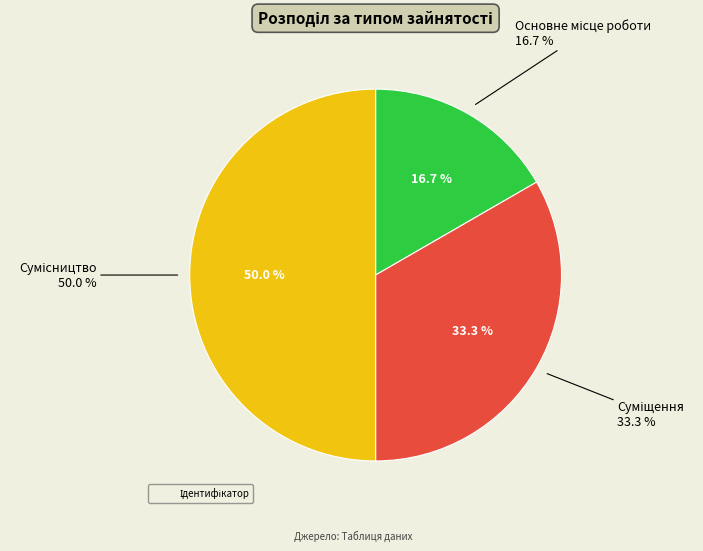

How many slices are in this pie chart?

3